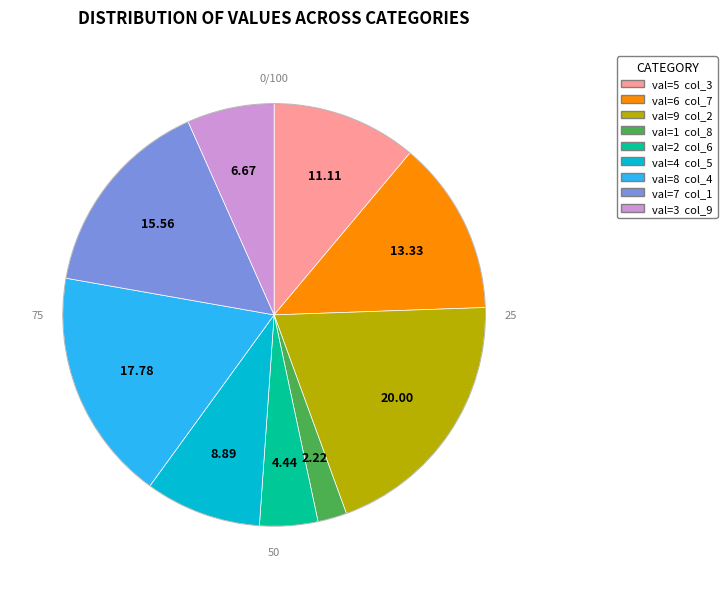

Is there a majority slice in this chart?

No